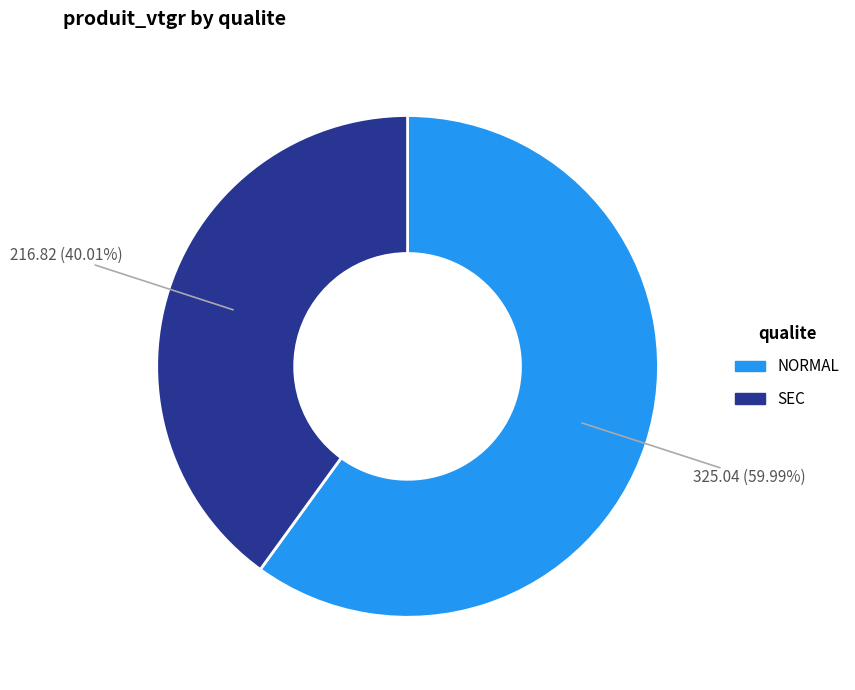

How many slices are in this pie chart?

2